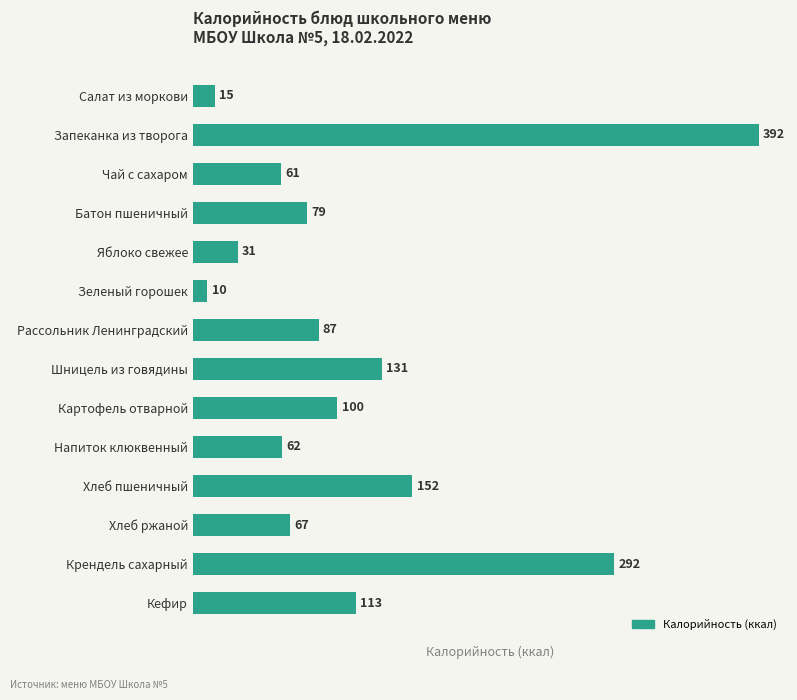

At which label is the value closest to 201?

Хлеб пшеничный